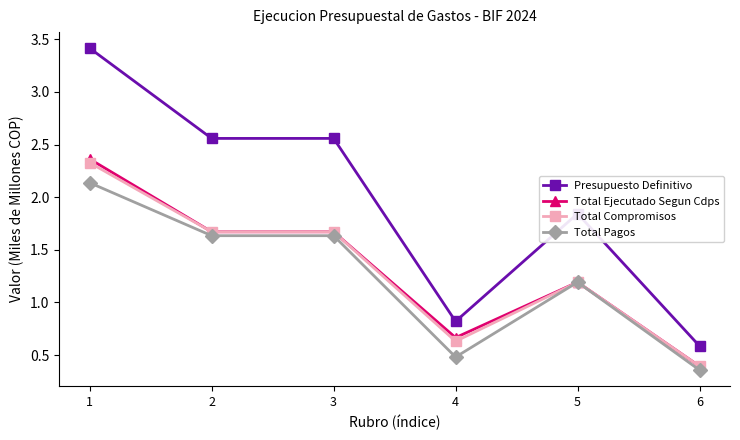

What is the sum of all Total Compromisos values?

7.9